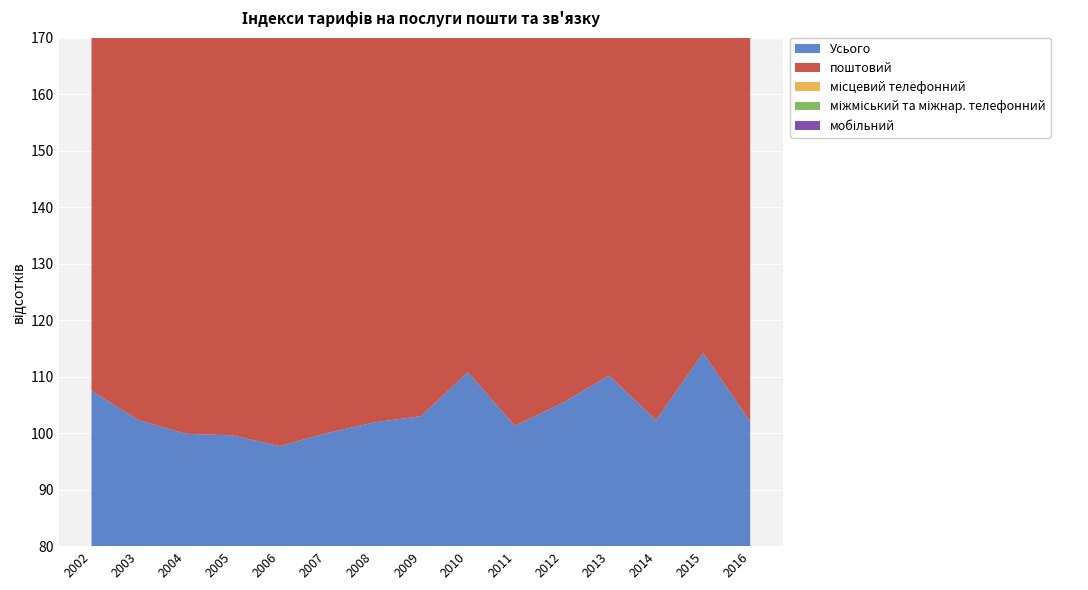

Reading left to right, what are all the values shown in this chart?

Усього: 2002=107.5	2003=102.3	2004=99.9	2005=99.6	2006=97.7	2007=100.0	2008=101.9	2009=103.0	2010=110.8	2011=101.3	2012=105.3	2013=110.2	2014=102.3	2015=114.2	2016=102.1
поштовий: 2002=108.3	2003=100.0	2004=100.0	2005=111.0	2006=100.0	2007=100.0	2008=131.7	2009=123.9	2010=108.6	2011=106.3	2012=103.6	2013=100.0	2014=100.0	2015=120.0	2016=100.0
місцевий телефонний: 2002=148.9	2003=100.0	2004=100.0	2005=100.0	2006=110.7	2007=100.0	2008=104.6	2009=118.2	2010=100.0	2011=113.3	2012=107.1	2013=107.8	2014=109.7	2015=108.4	2016=102.7
міжміський та міжнар. телефонний: 2002=96.3	2003=100.0	2004=99.8	2005=96.6	2006=87.5	2007=100.0	2008=100.0	2009=100.0	2010=97.7	2011=100.0	2012=98.3	2013=97.7	2014=100.0	2015=105.1	2016=100.0
мобільний: 2002=100.0	2003=109.4	2004=100.0	2005=100.0	2006=100.0	2007=100.0	2008=100.0	2009=100.0	2010=114.4	2011=100.0	2012=106.4	2013=122.8	2014=100.0	2015=116.4	2016=103.1